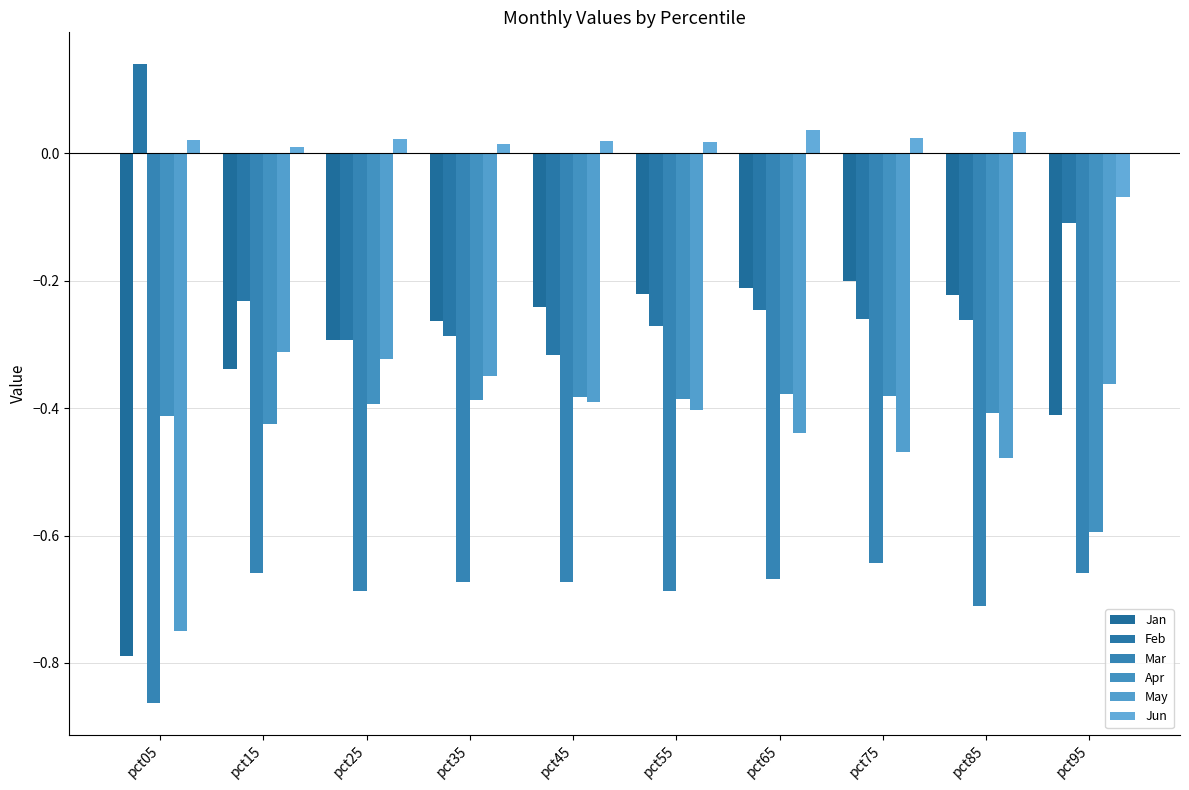

What is the difference between the second highest and second lowest values in the Jan series?

0.2